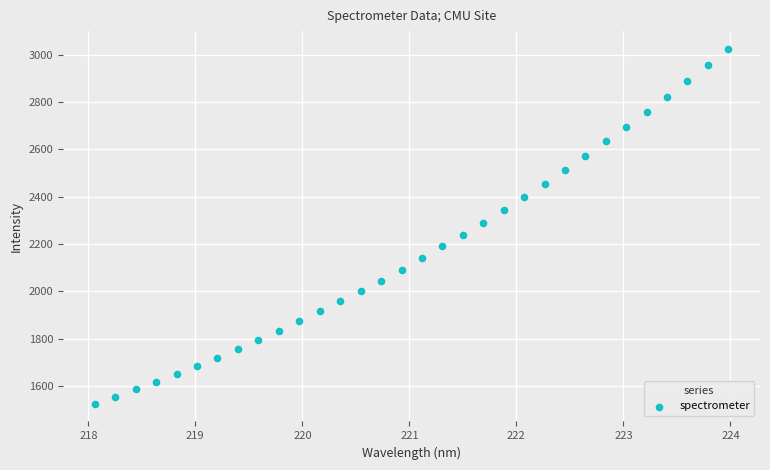

What is the range of Y values (max minus min)?

1498.9